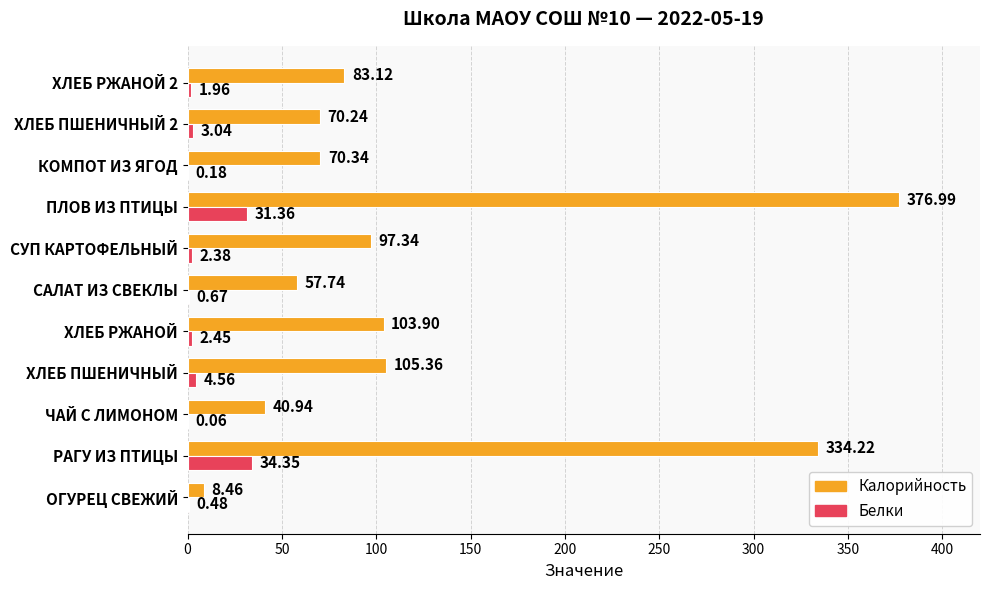

Which category has the highest value across all series?

ПЛОВ ИЗ ПТИЦЫ